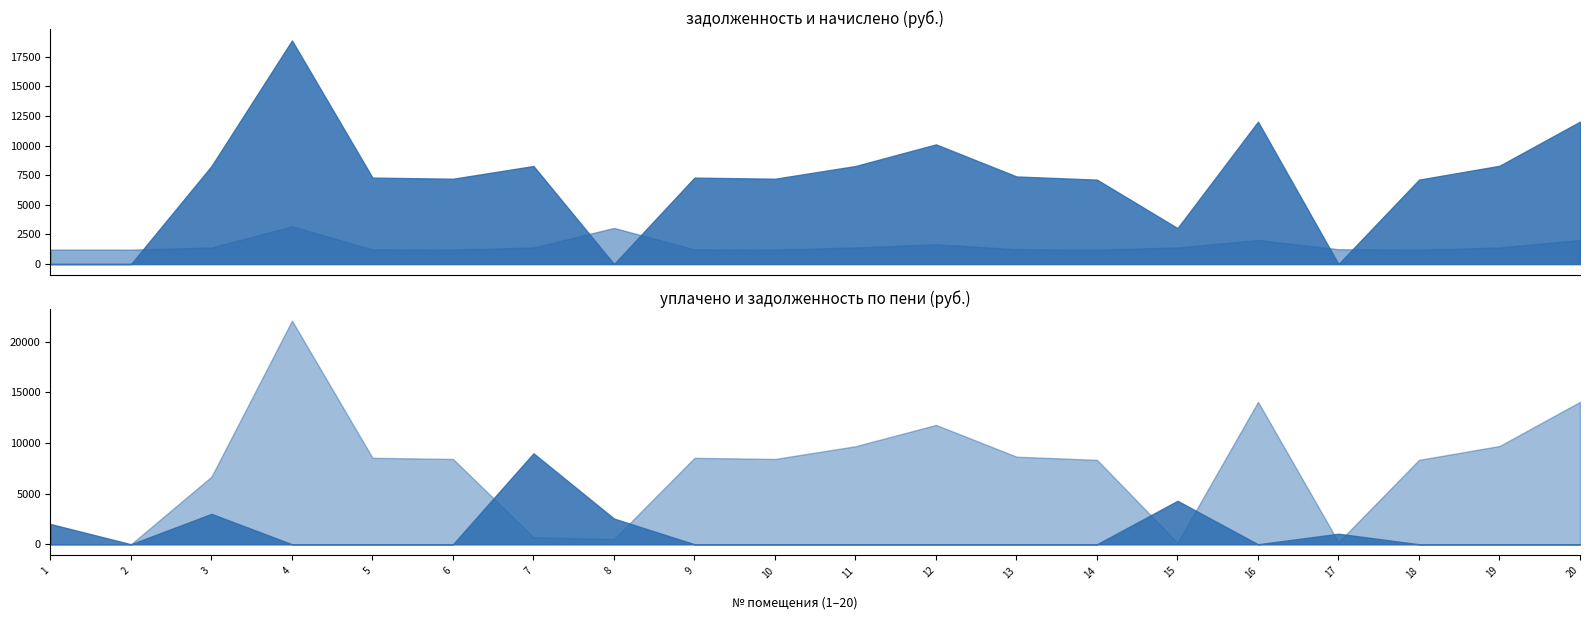

At which label does задолженность reach its peak?

4